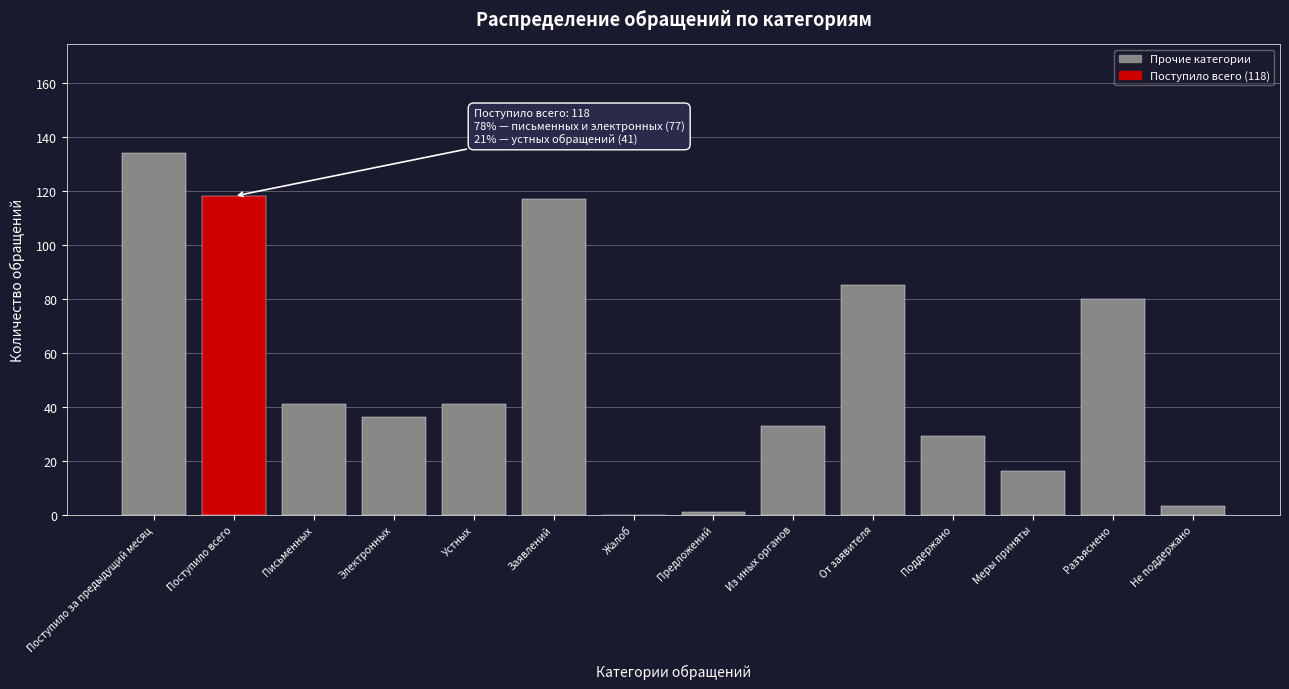

Reading left to right, extract all data points from this chart.

Поступило за предыдущий месяц=134	Поступило всего=118	Письменных=41	Электронных=36	Устных=41	Заявлений=117	Жалоб=0	Предложений=1	Из иных органов=33	От заявителя=85	Поддержано=29	Меры приняты=16	Разъяснено=80	Не поддержано=3